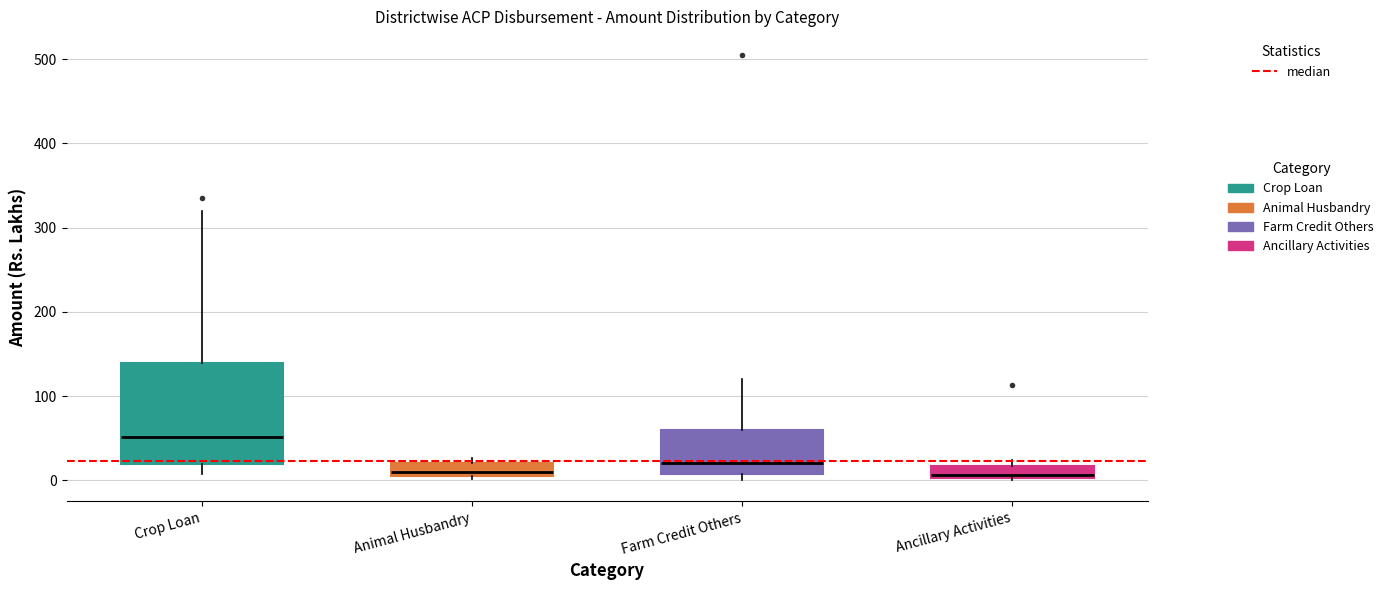

Comparing the boxes themselves (not the whiskers), which one is the tallest?

Crop Loan